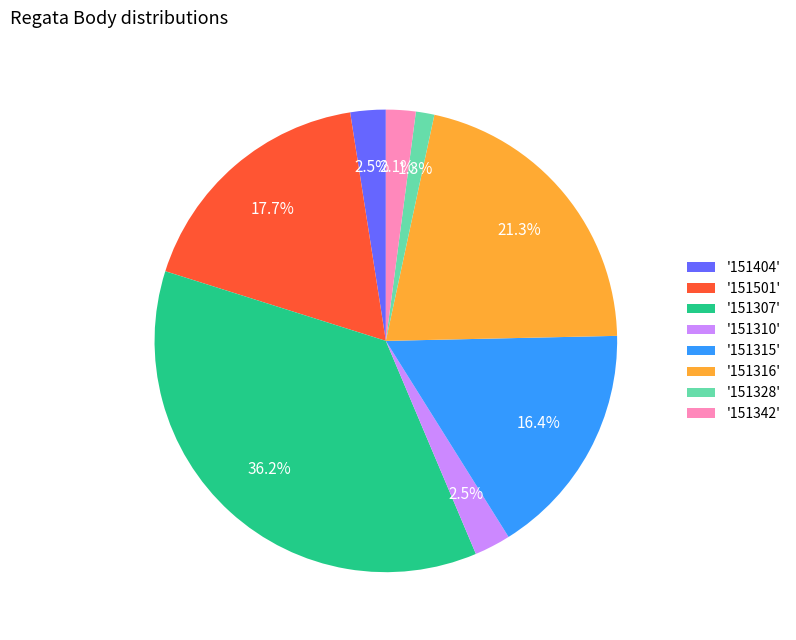

Is there any slice that represents more than half of the pie?

No